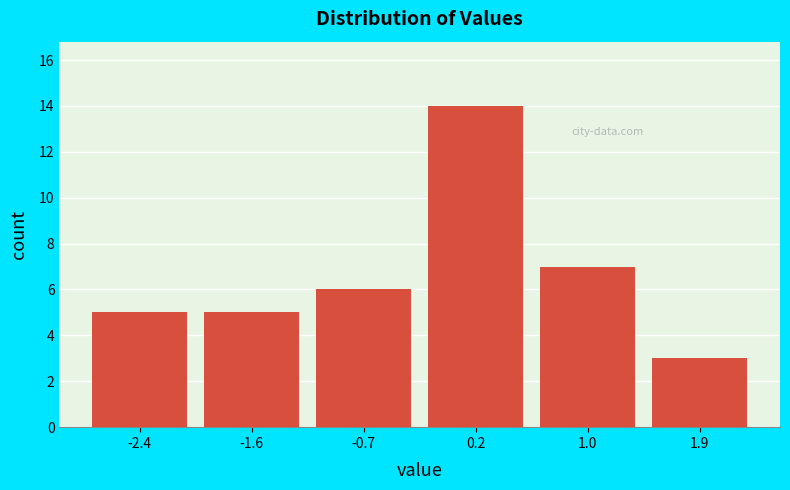

Which range on the x-axis has the tallest bar?

-0.3 to 0.6